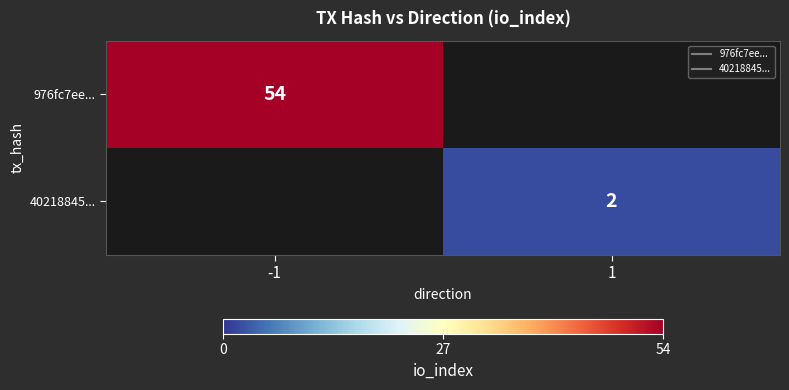

What is the sum of the 40218845... values at -1 and 1?

2